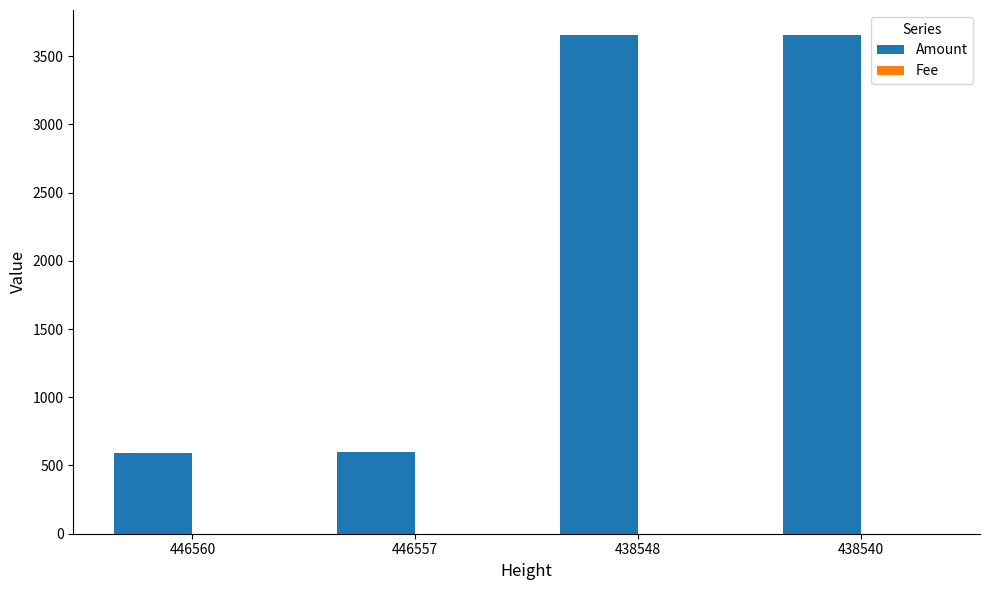

The Amount series shows 596 at 446557. True or false?

True